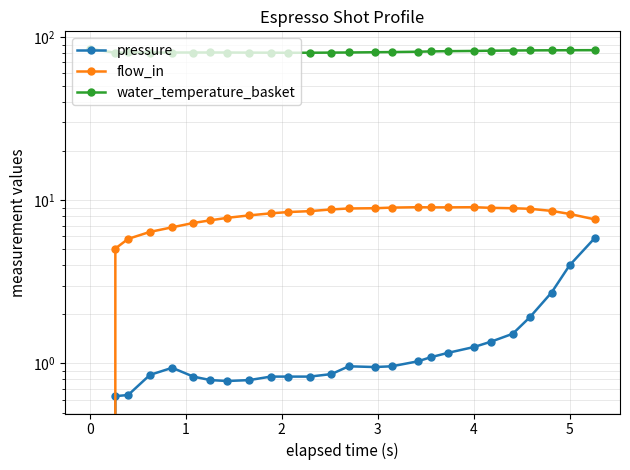

True or false: water_temperature_basket and pressure intersect in this chart.

False